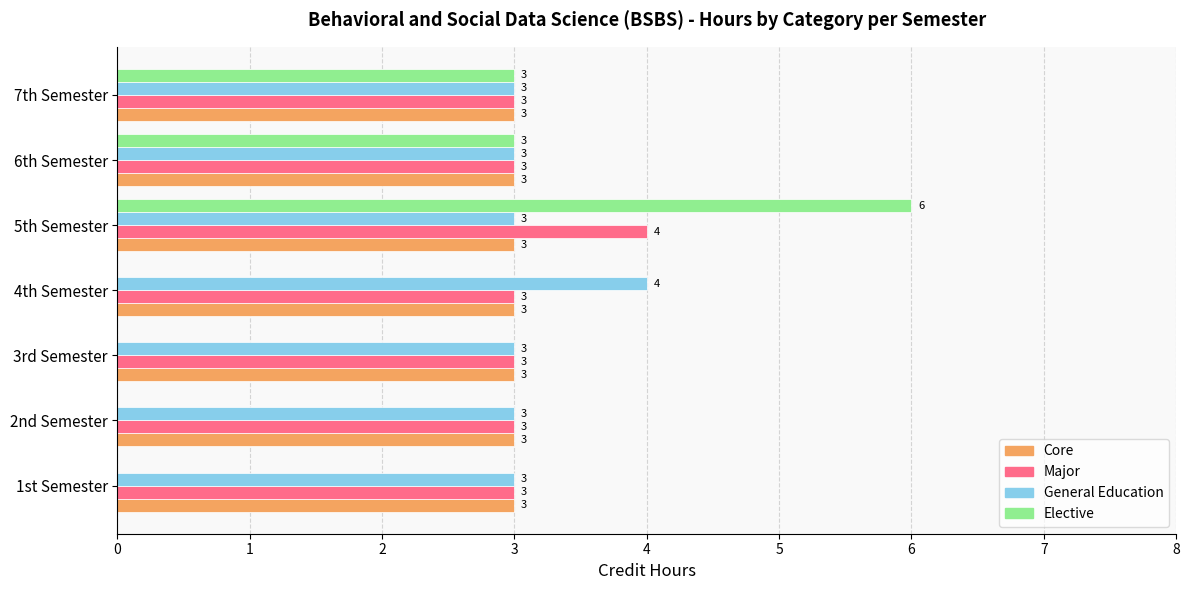

True or false: General Education has a value of 4 at 7th Semester.

False